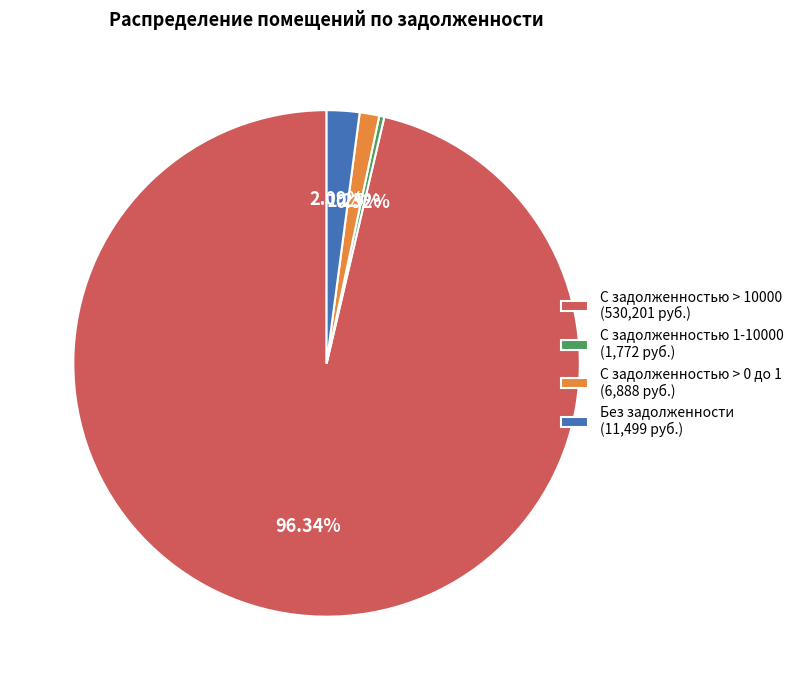

Which has a higher value, Без задолженности (11,499 руб.) or С задолженностью > 0 до 1 (6,888 руб.)?

Без задолженности (11,499 руб.)